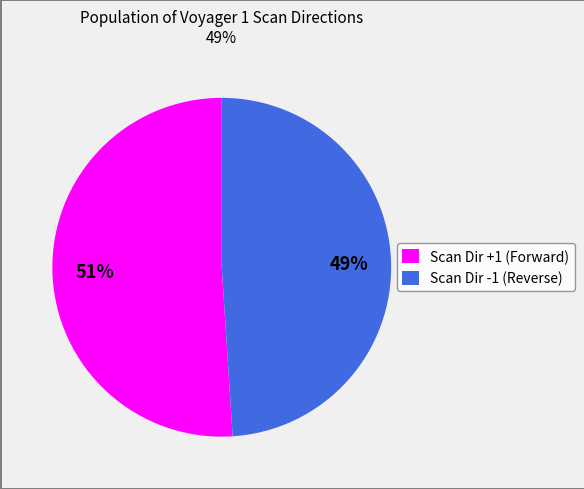

Between Scan Dir +1 (Forward) and Scan Dir -1 (Reverse), which is larger?

Scan Dir +1 (Forward)